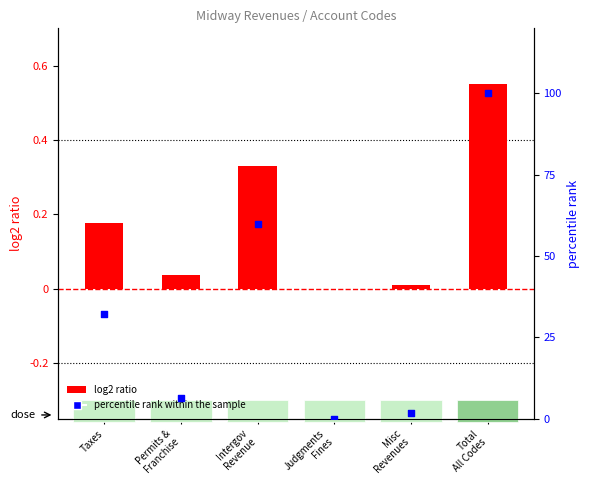

Which series has the largest total across all categories?

percentile rank within the sample